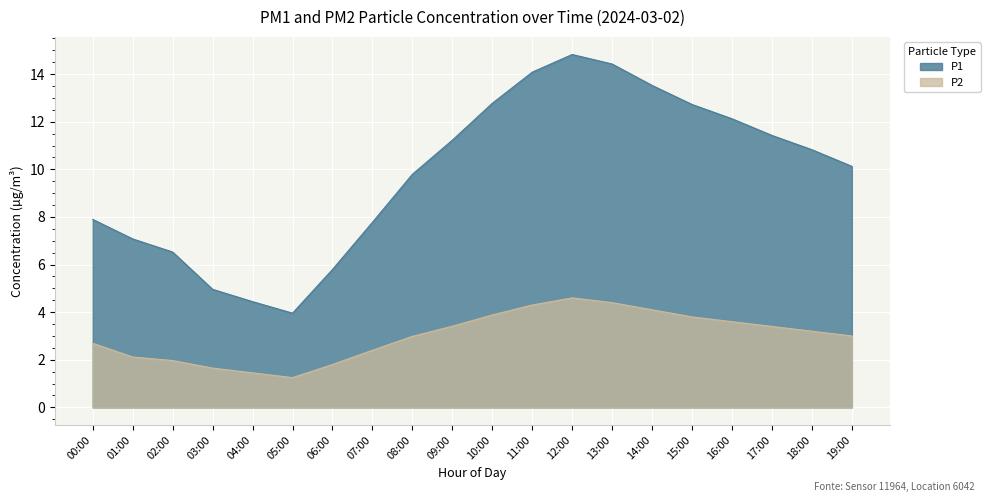

What is the maximum value shown in the chart?

14.8